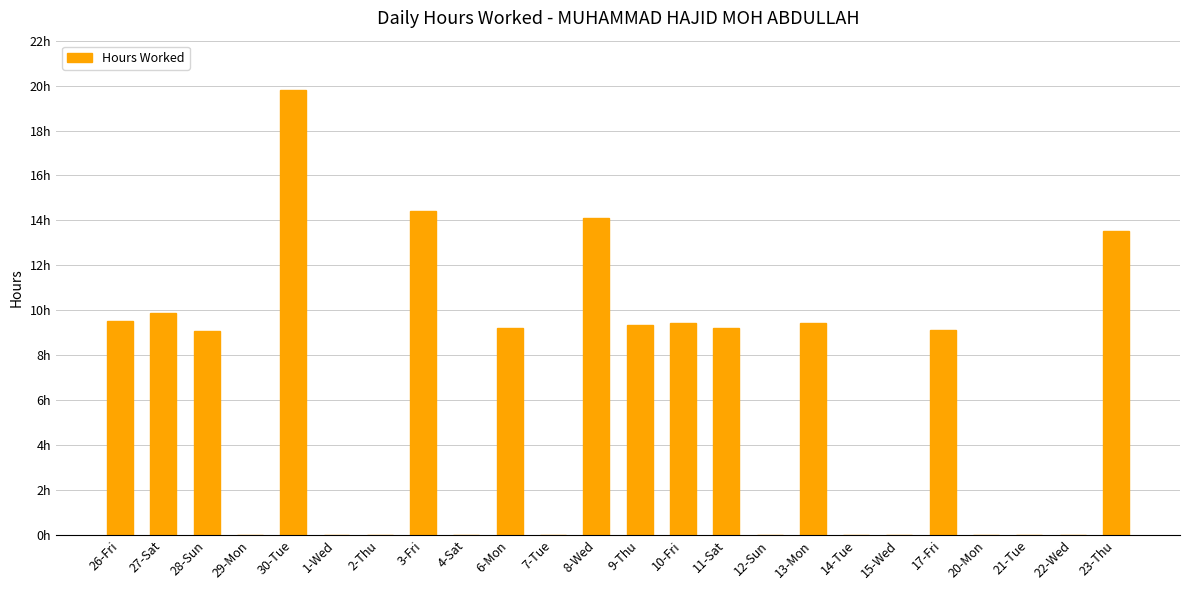

How many data points does each series have?

24